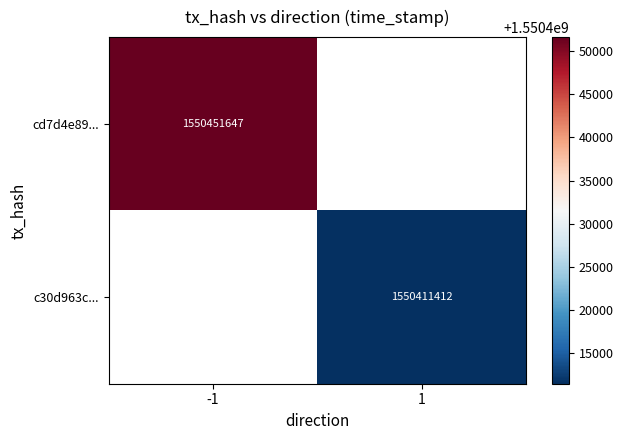

True or false: c30d963c... has a value of 2174616936 at 1.

False